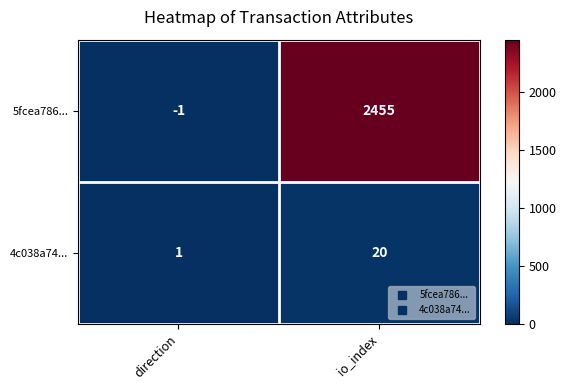

The 5fcea786... series shows 4287 at io_index. True or false?

False